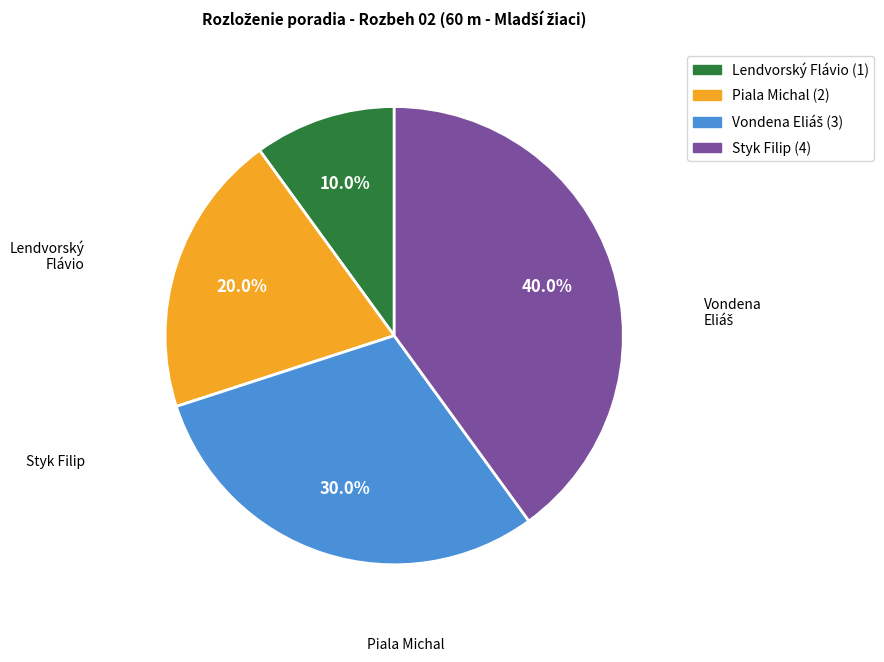

What is the smallest slice in the pie chart?

Lendvorský Flávio